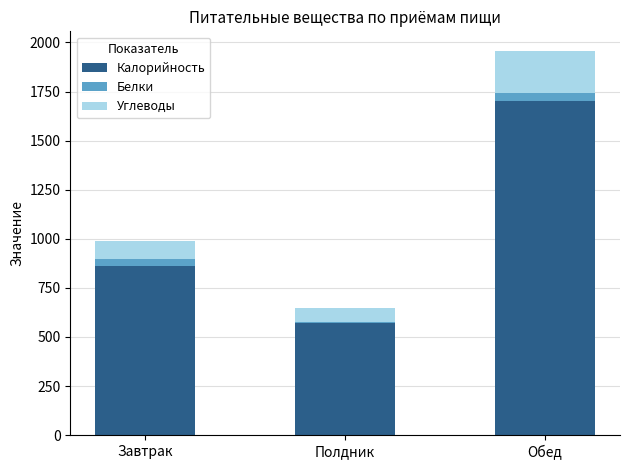

Reading left to right, transcribe the values for Калорийность.

Завтрак=863.6	Полдник=571.0	Обед=1703.1